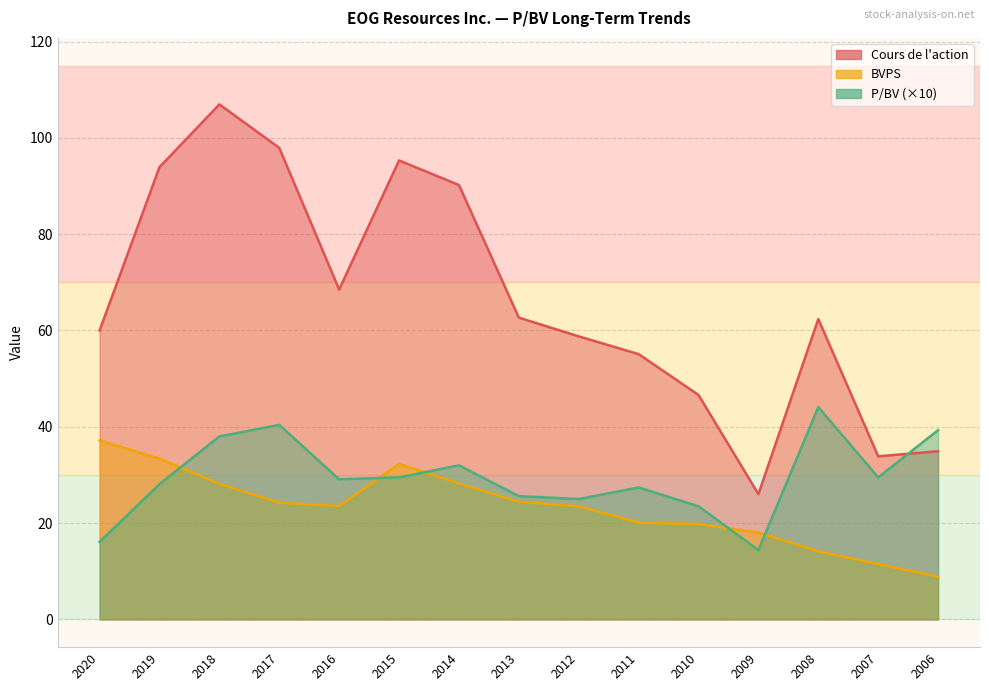

What position from the right is 2008-02-28?

3